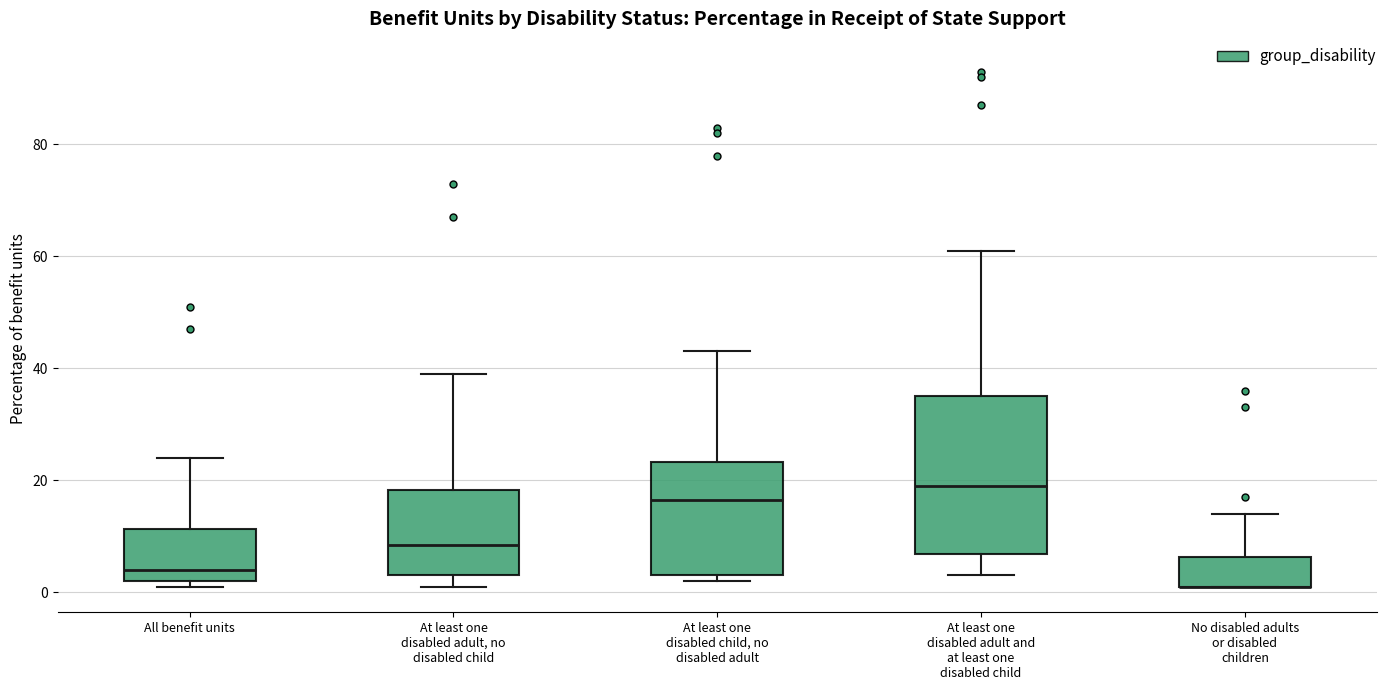

Where is the lower edge of the box for All benefit units on the y-axis? The values are not printed on the chart, so give them approximately, as read against the axis.

2